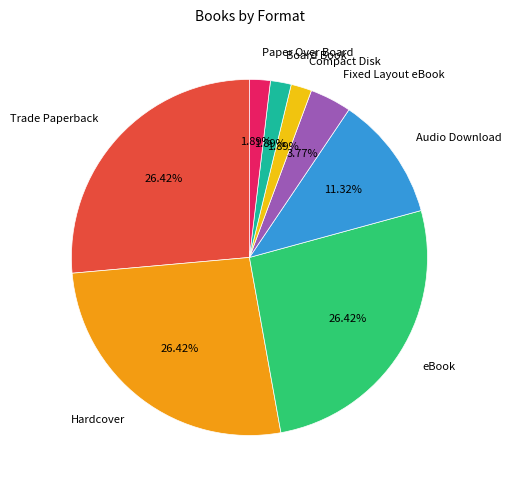

True or false: Trade Paperback accounts for 20% of the total.

False